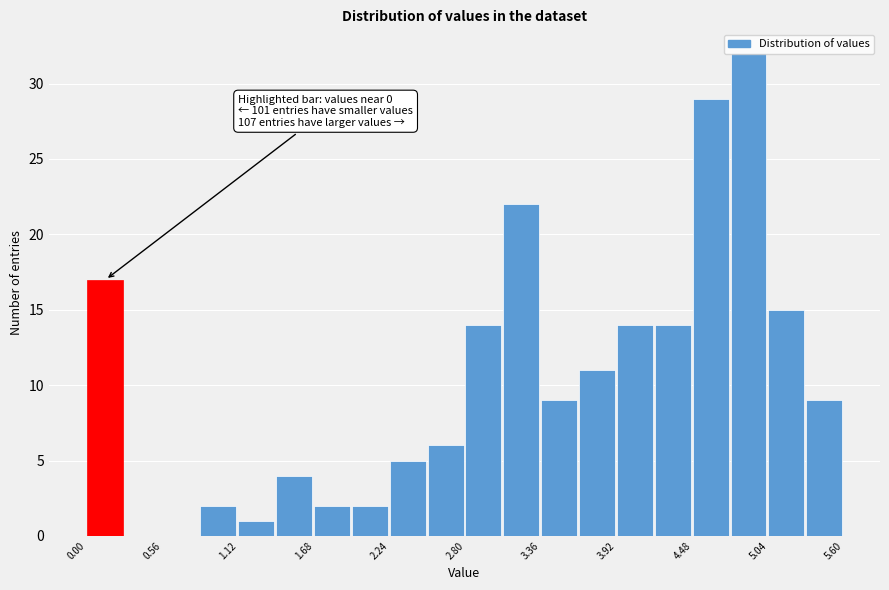

Read against the x-axis, roughly where is the centre of the tallest bar?

4.9